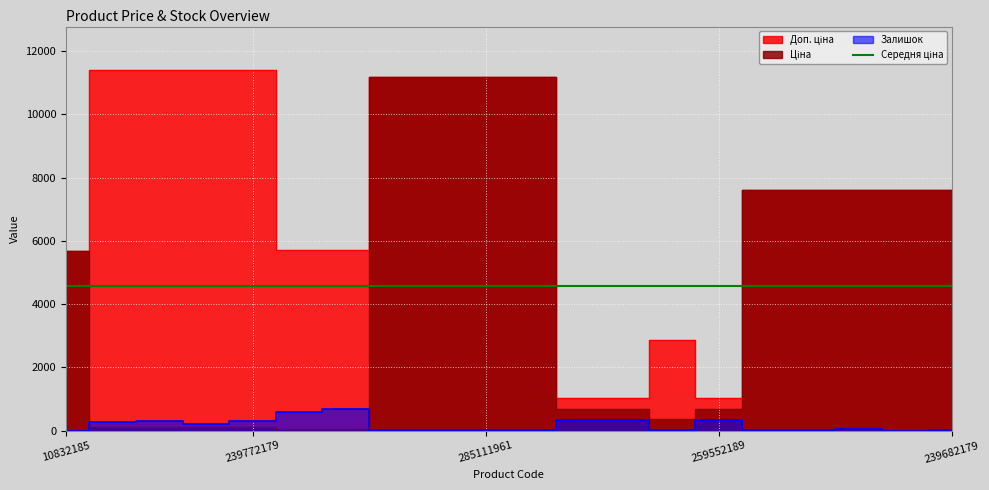

How many values in the Доп. ціна series are below 7596?

7